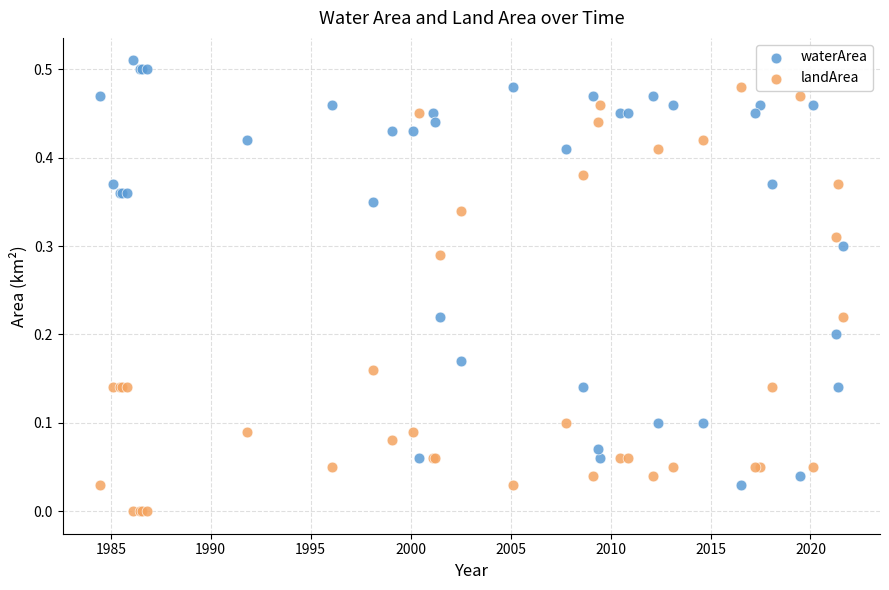

Which series contains the lowest Y value?

landArea